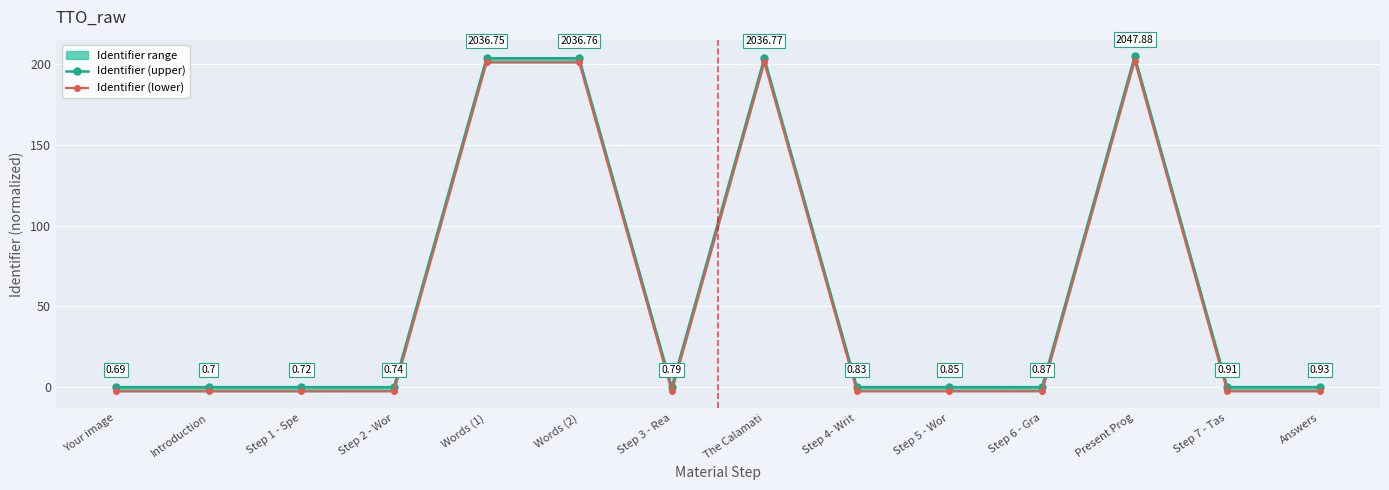

At The Calamati, list the series in order from smallest to largest.

Identifier (lower), Identifier (upper)